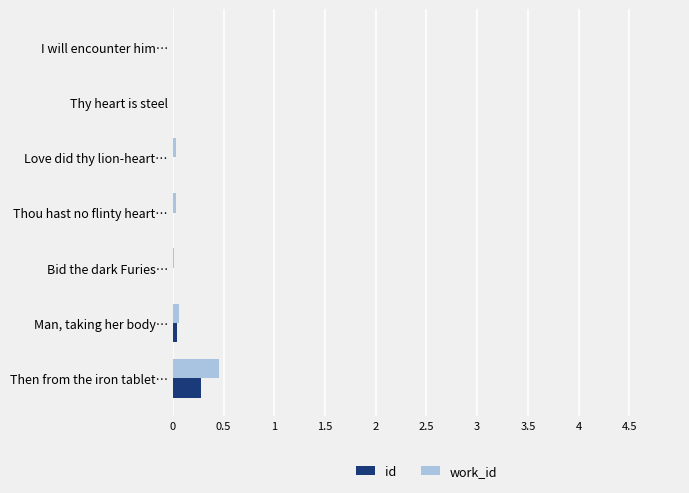

What is the total value across all series at Then from the iron tablet…?

0.7